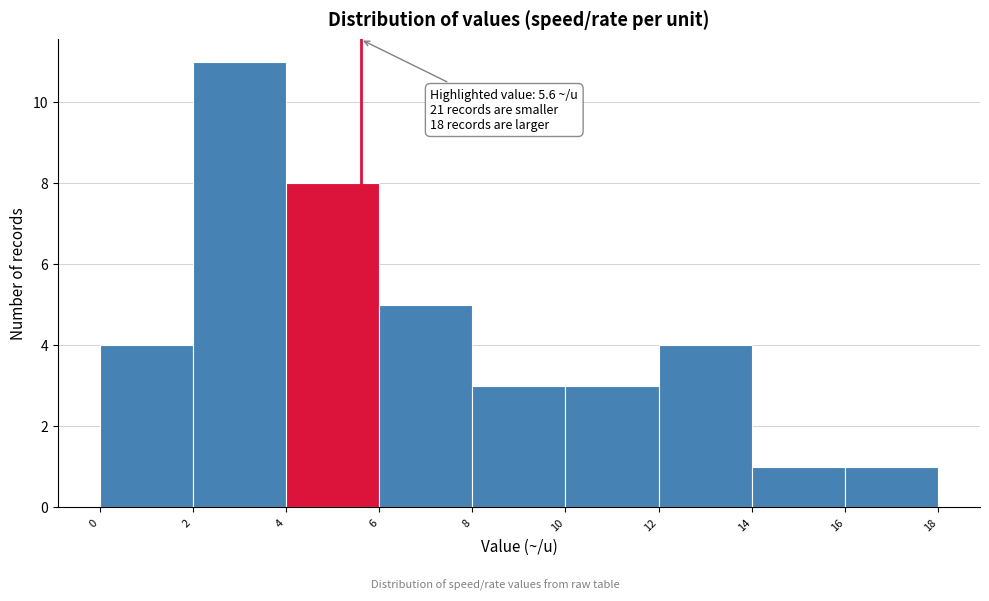

Which range on the x-axis has the tallest bar?

2 to 4